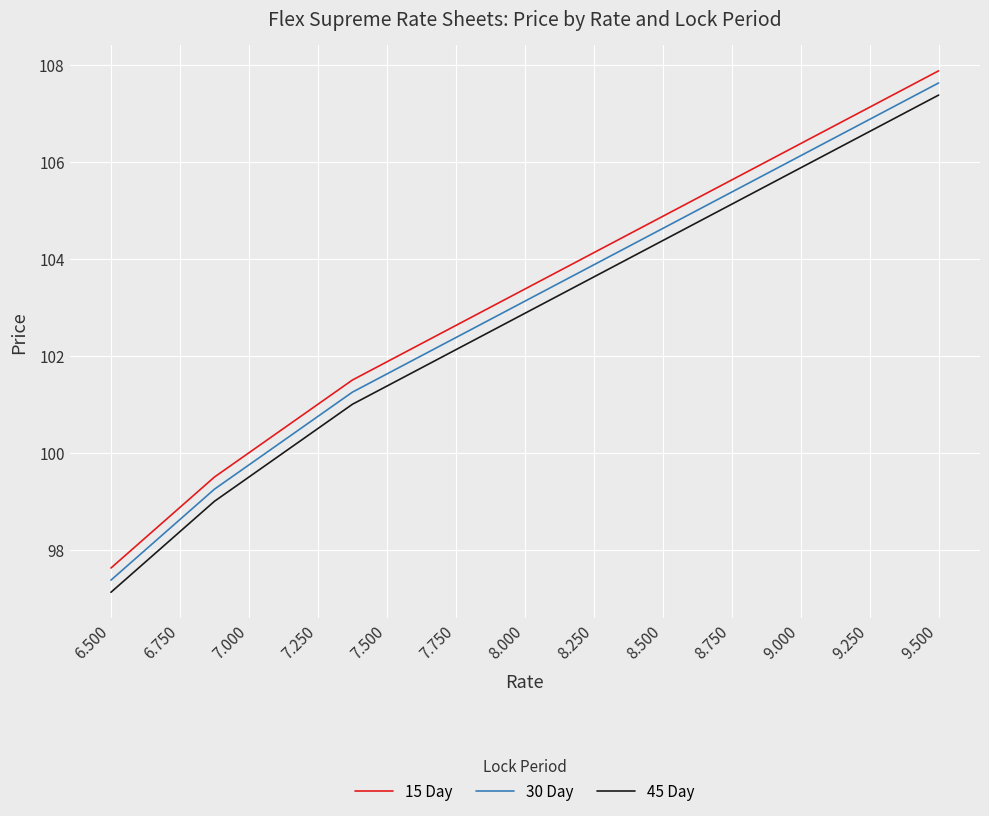

What is the minimum value shown in the chart?

97.1